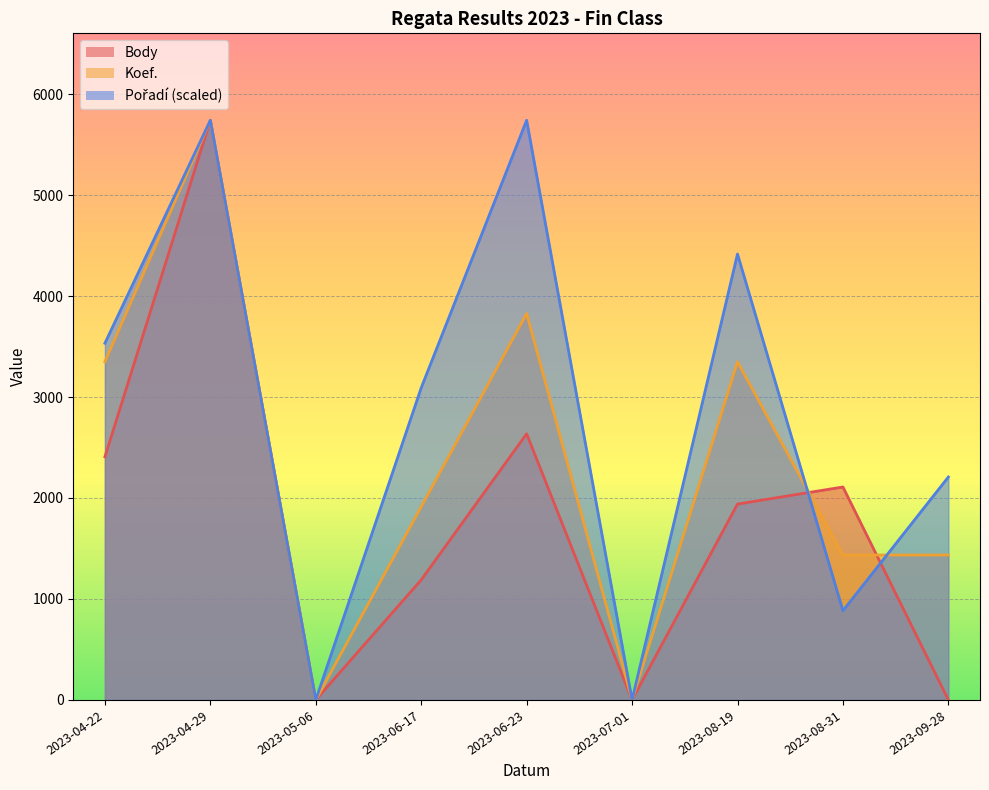

The value of Body at 2023-08-31 is 3368.2. True or false?

False